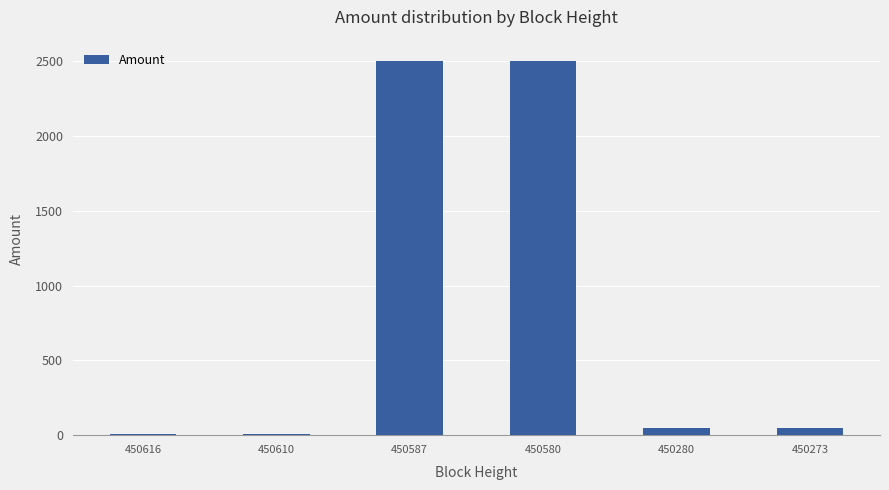

What is the average value?

854